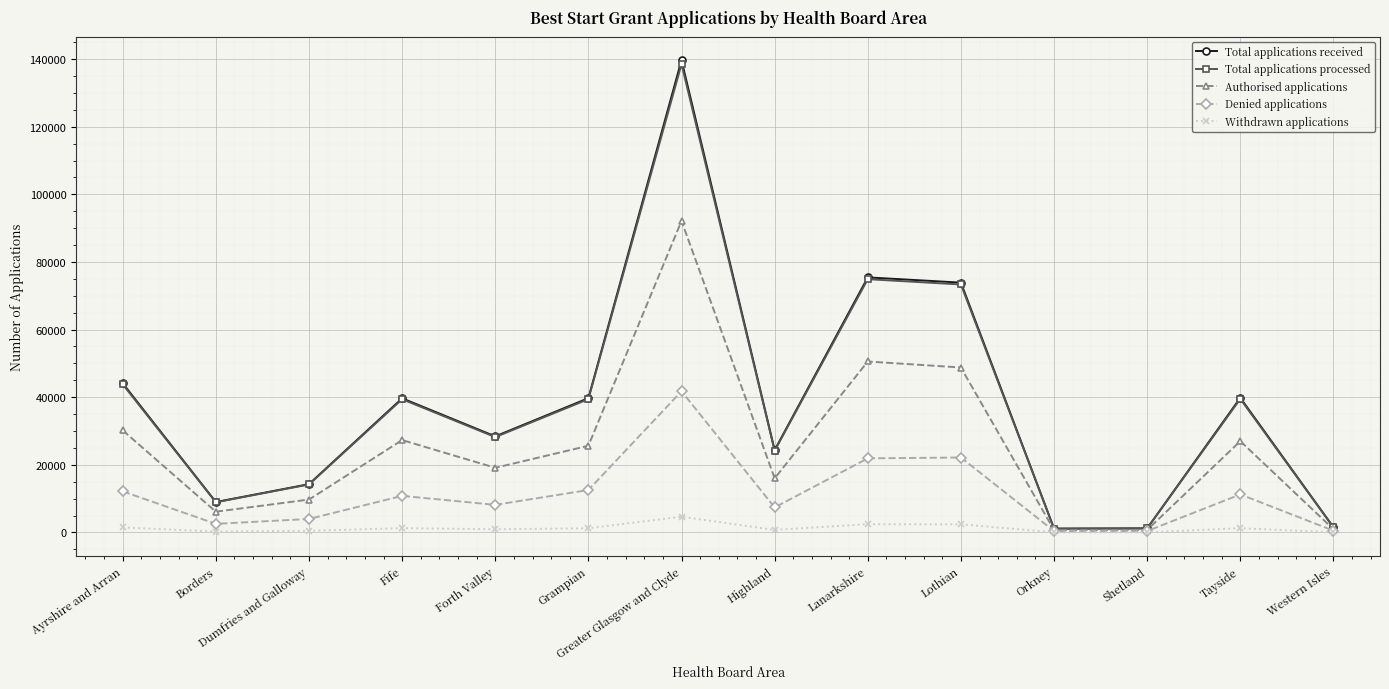

What is the label of the 7th point from the right?

Highland